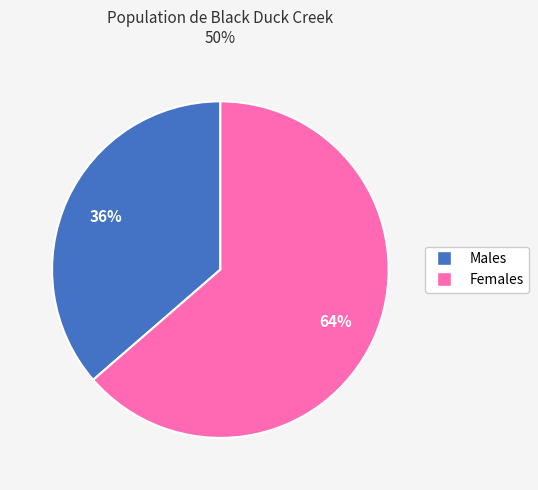

Do Males and Females together represent more than half of the pie?

Yes